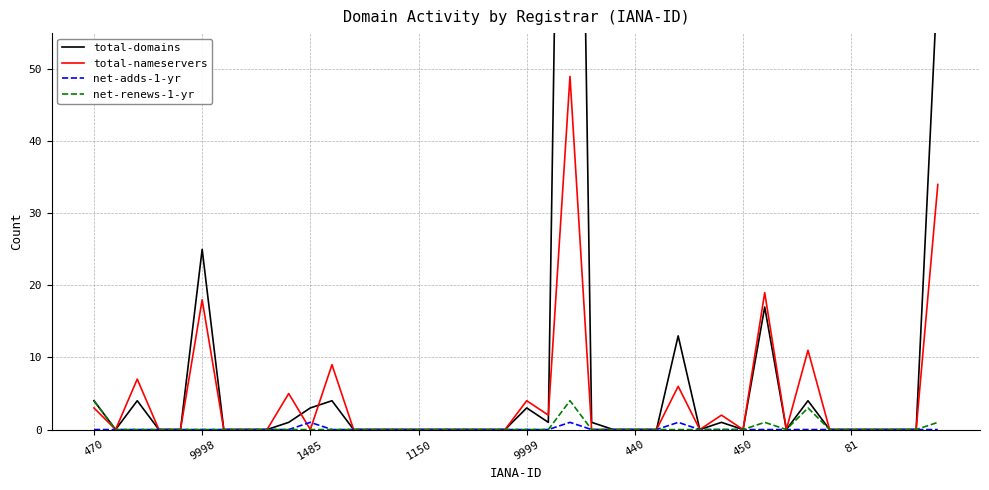

What is the average value of the total-domains series?

9